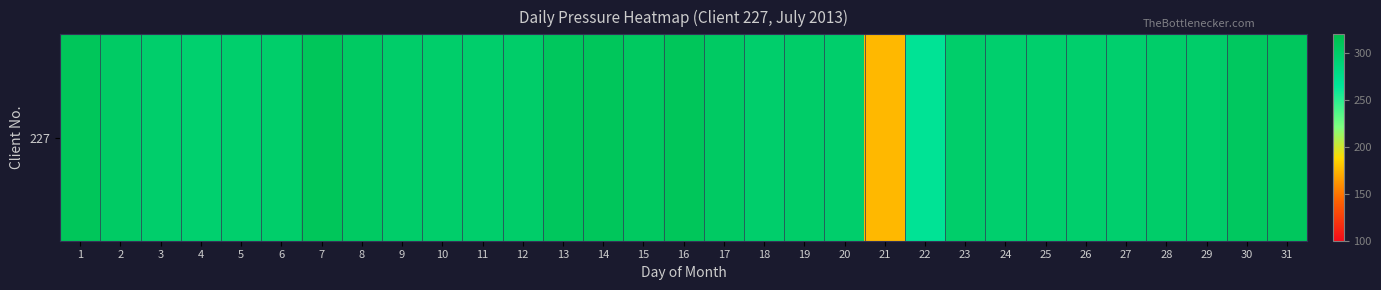

What is the change in value from 3 to 18?

+0.2